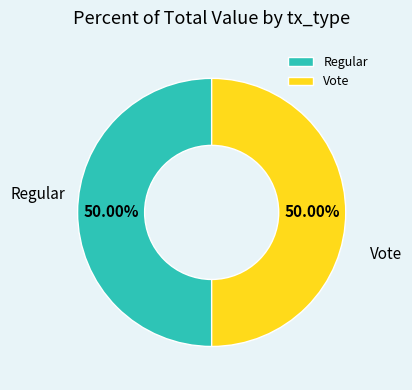

Do Regular and Vote together represent more than half of the pie?

Yes